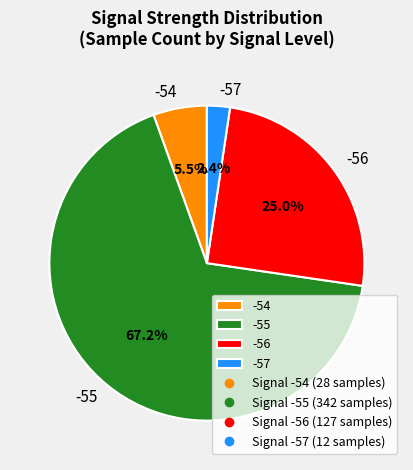

Rank the categories by value from lowest to highest.

-57, -54, -56, -55